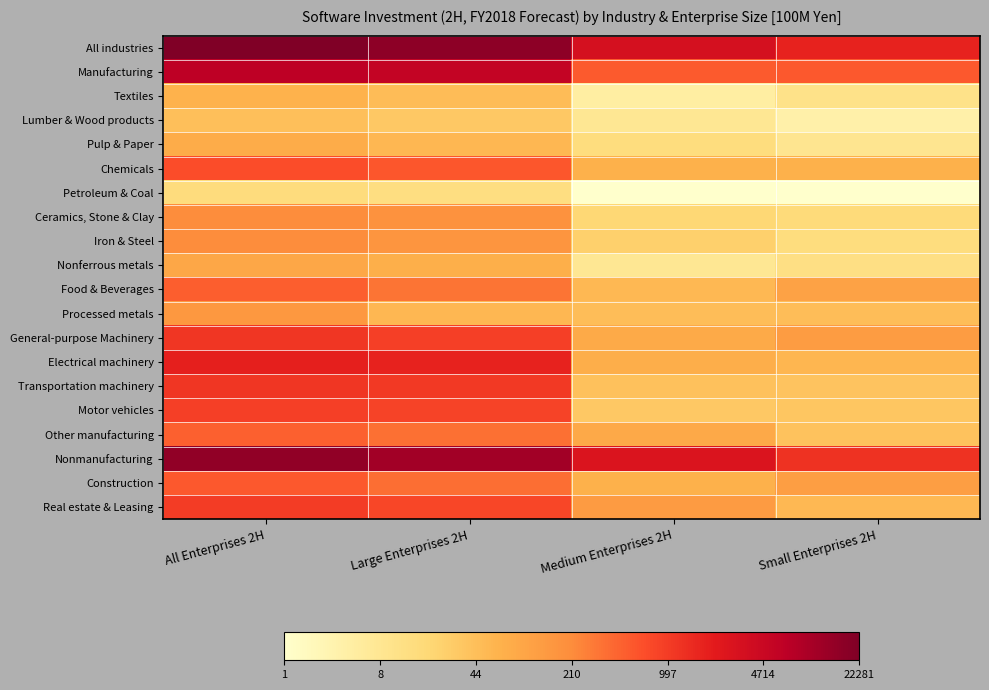

What is the total value across all series at Small Enterprises 2H?

77.8